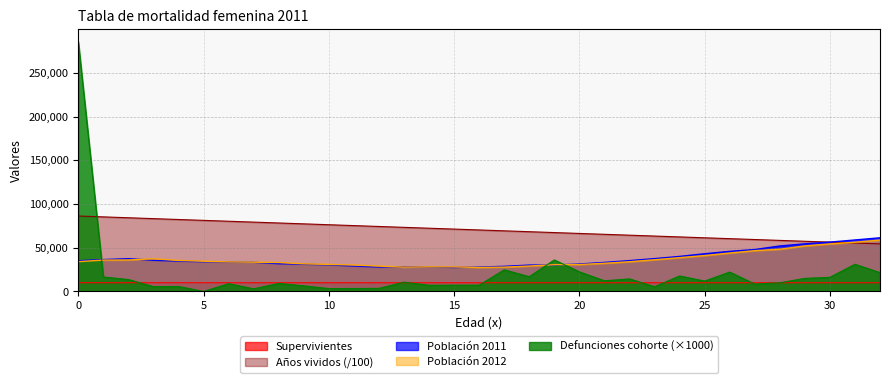

What is the difference between the highest and lowest values at 10?

73035.8